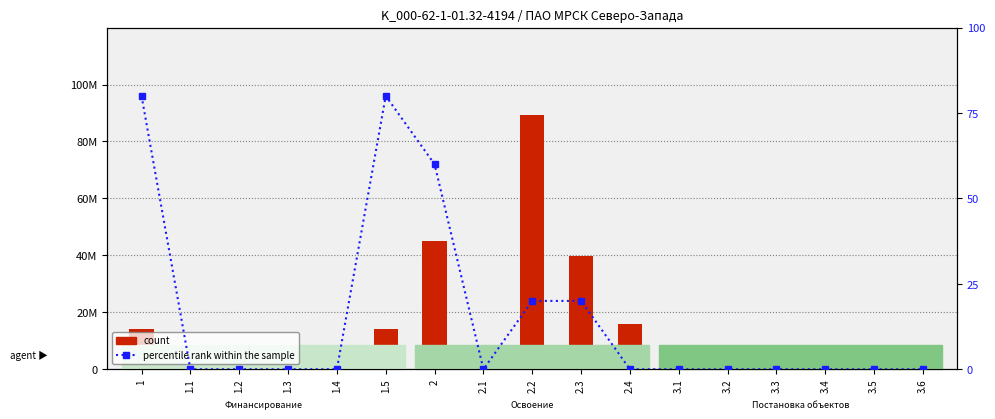

What are all the series names shown in the legend?

count, percentile rank within the sample